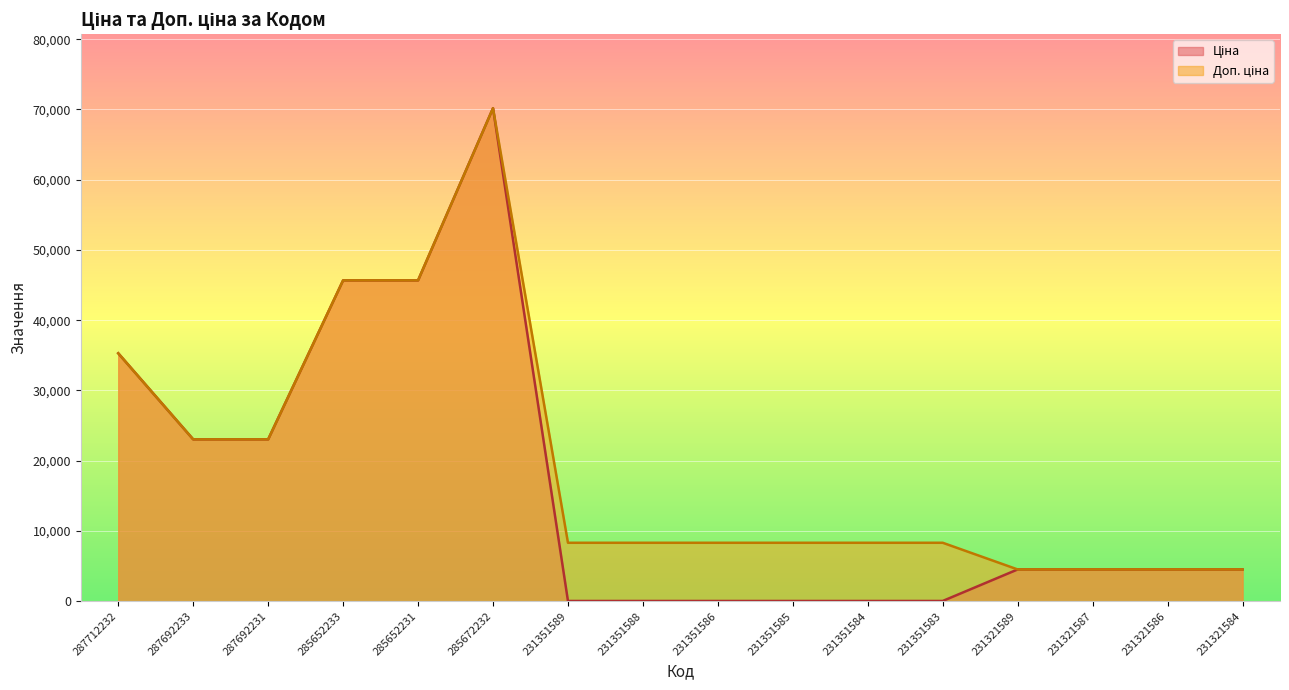

What are all the series names shown in the legend?

Ціна, Доп. ціна